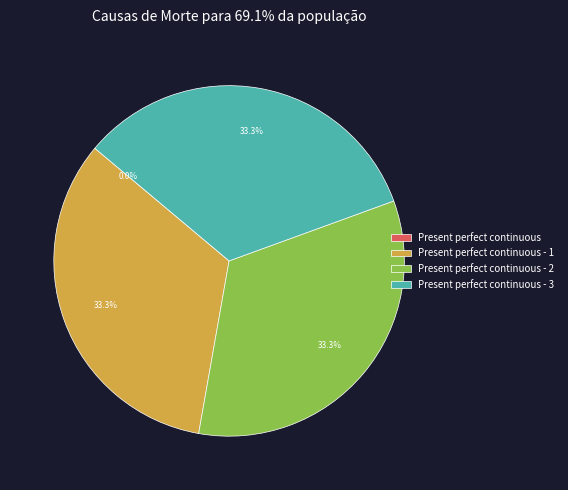

Is there a majority slice in this chart?

No